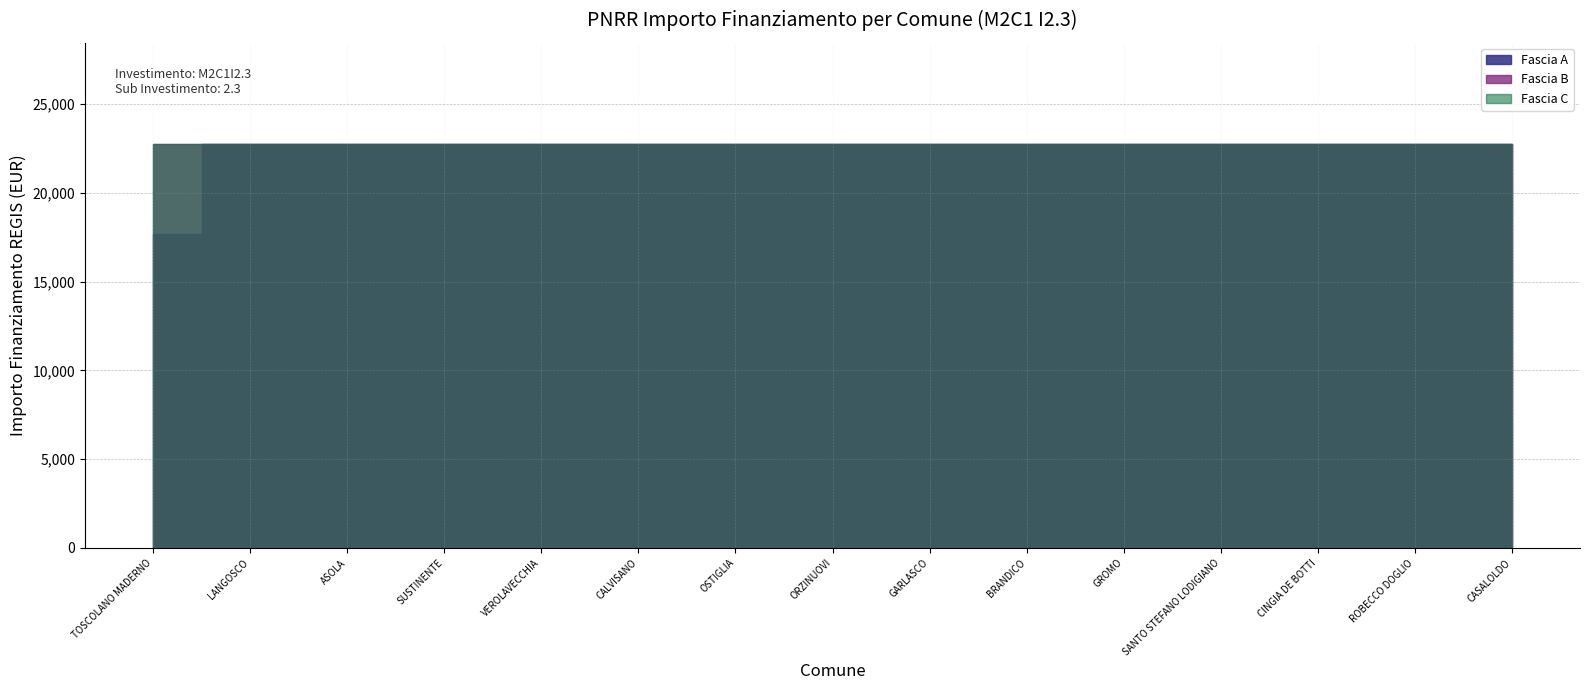

At which label does Fascia A reach its peak?

LANGOSCO